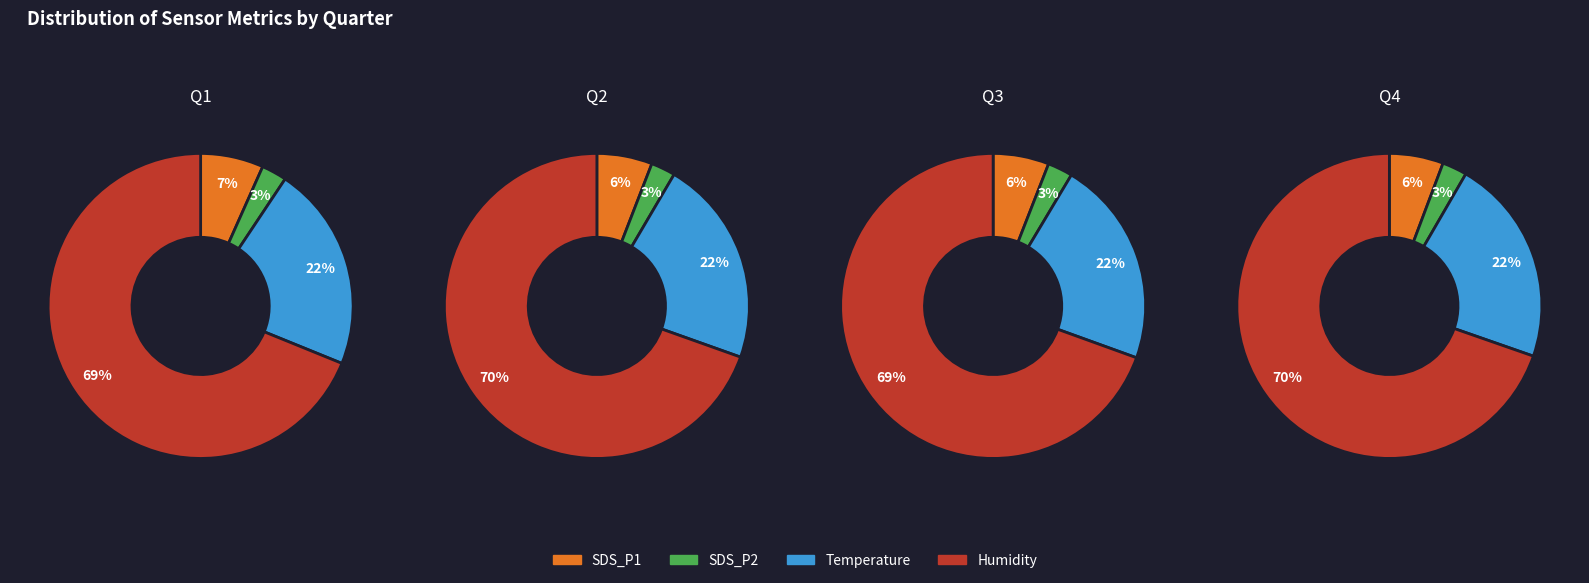

Is it true that 19 is 11% of the pie?

False